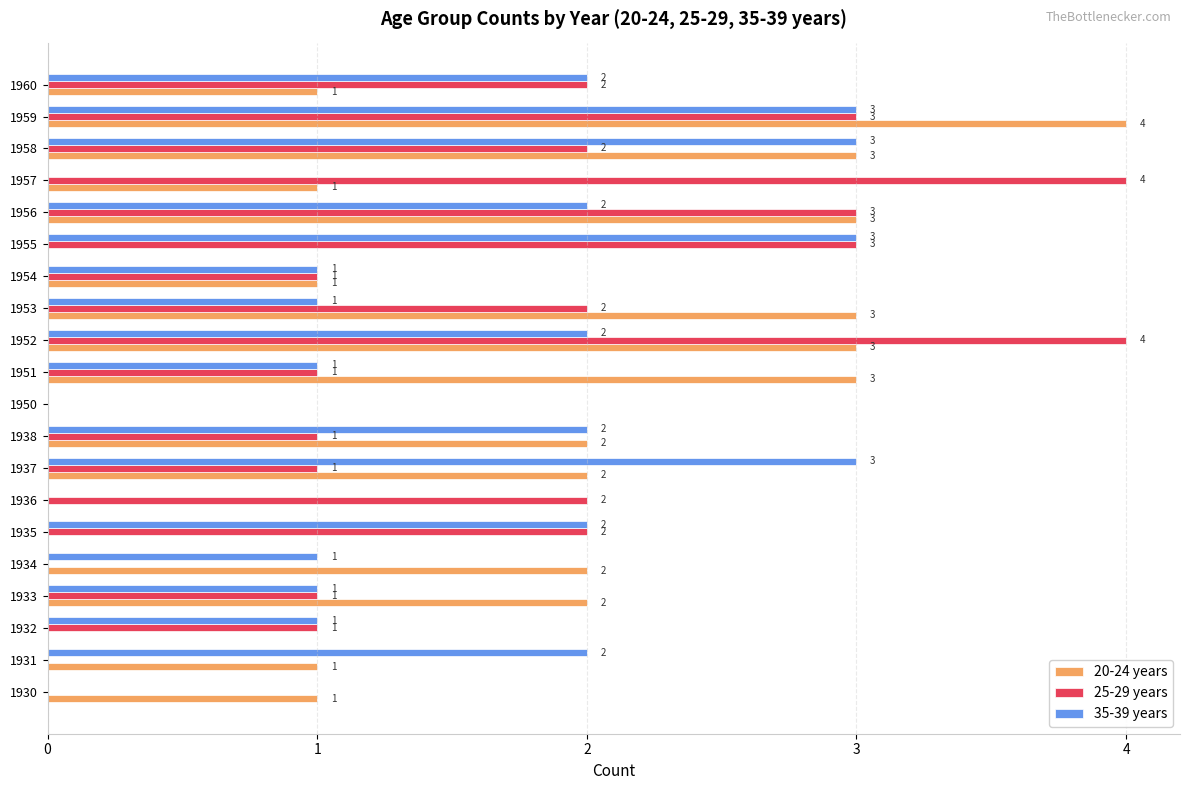

Between 1937 and 1952, which series saw the biggest shift?

25-29 years